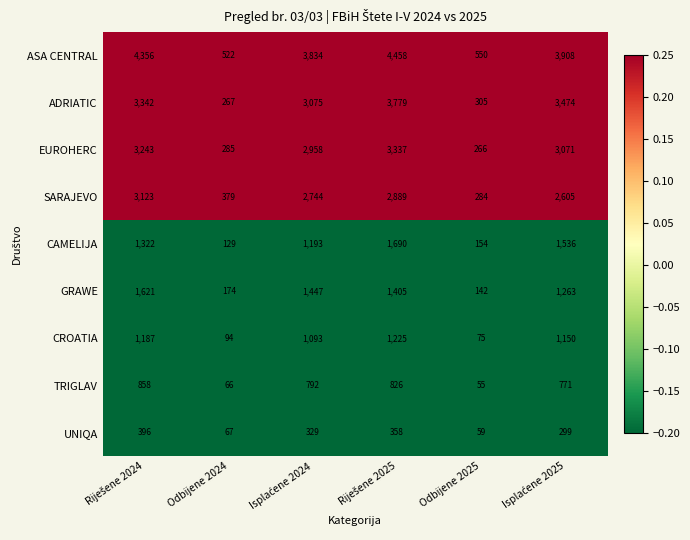

What is the minimum value shown in the chart?

55